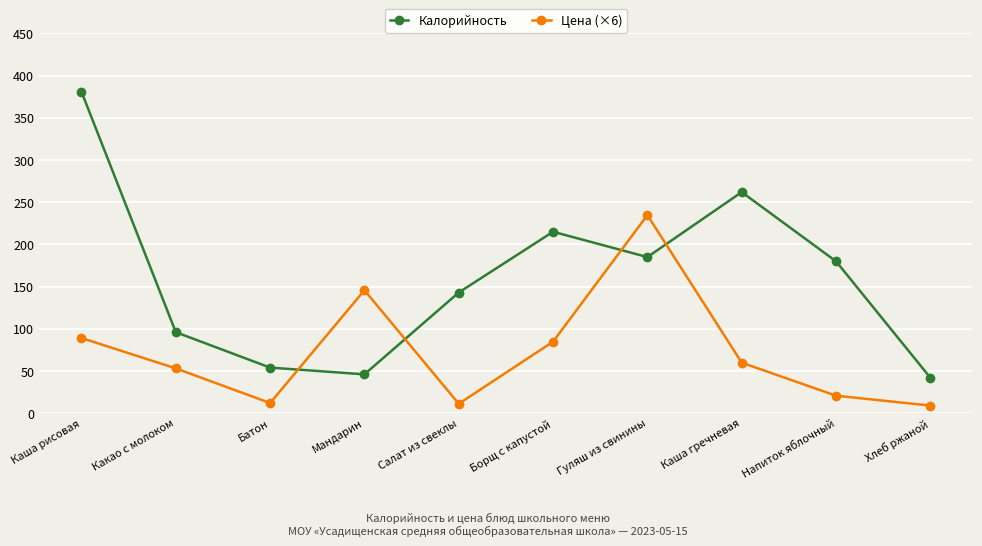

True or false: Цена (×6) has a value of 72.6 at Какао с молоком.

False